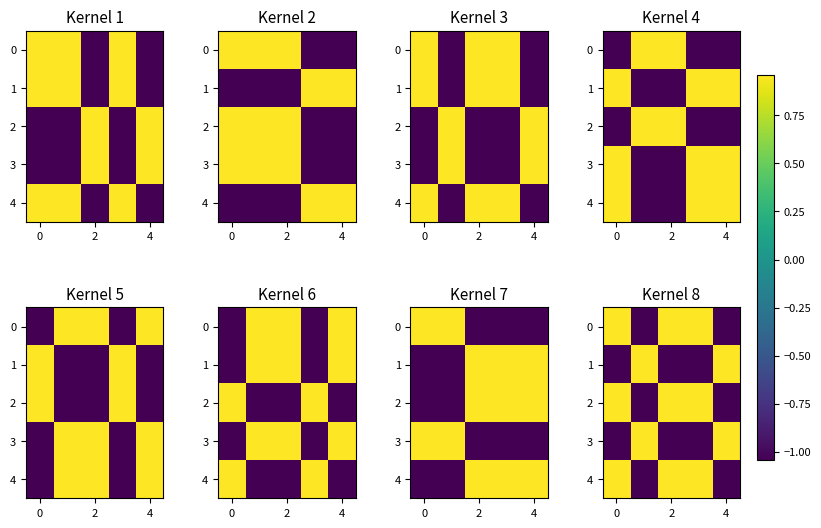

What is the difference between the maximum and minimum values in the row_1 series?

2.0